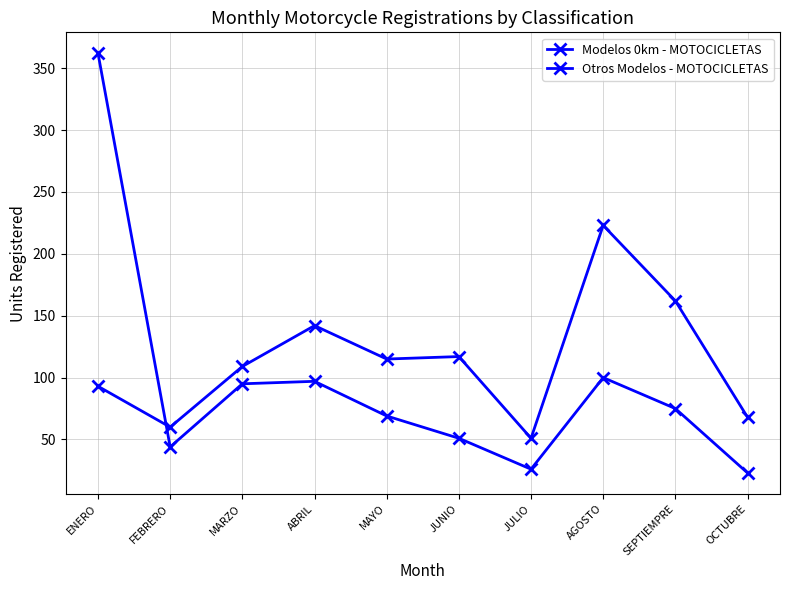

What is the sum of all Otros Modelos - MOTOCICLETAS values?

942